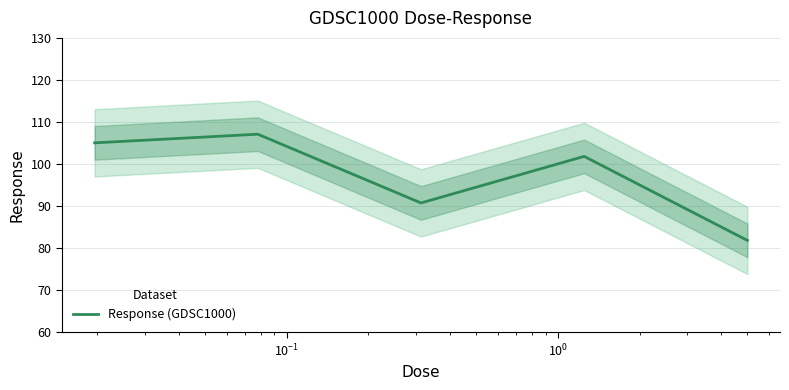

What is the difference between the second highest and minimum values?

23.2